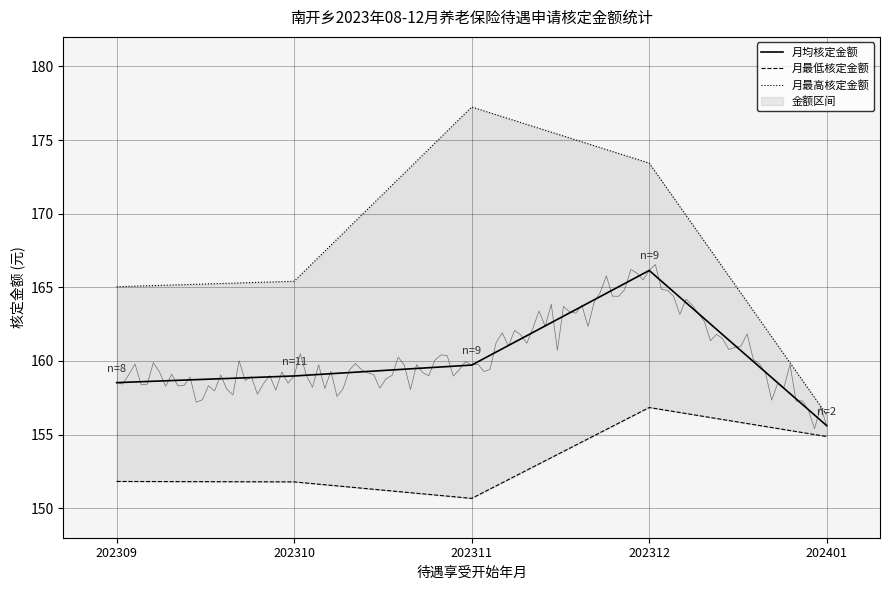

What is the value of the 月最高核定金额 point at the 4th from the left?

173.4